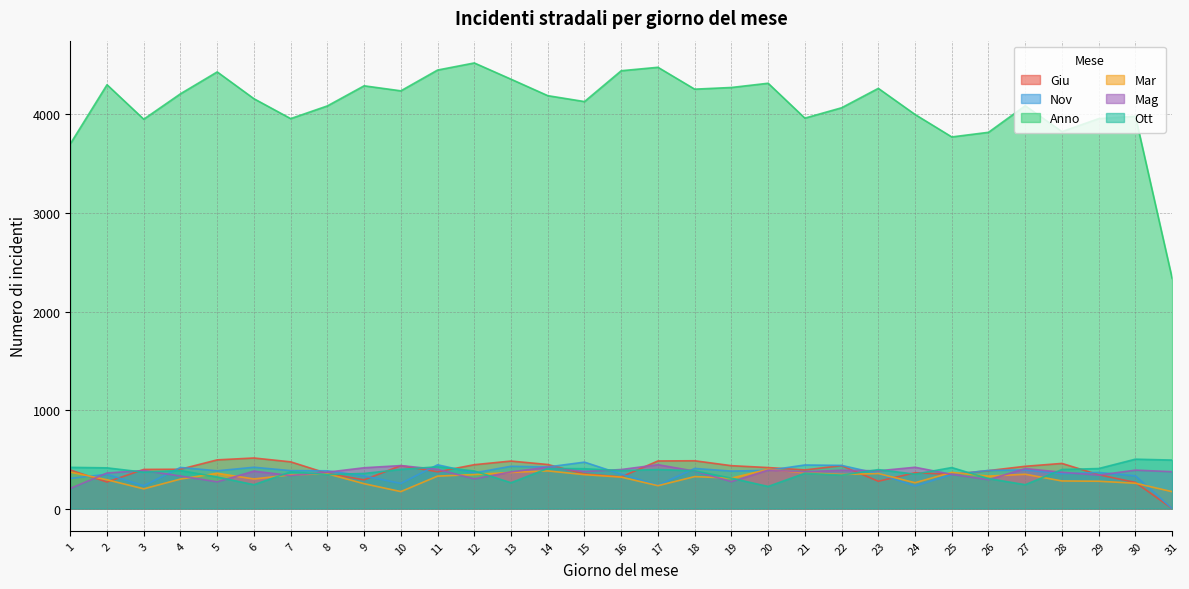

Reading left to right, list all the values displayed in this chart.

Giu: 1=391	2=269	3=397	4=399	5=494	6=513	7=474	8=356	9=291	10=436	11=373	12=445	13=482	14=447	15=351	16=321	17=483	18=485	19=435	20=416	21=392	22=435	23=277	24=363	25=347	26=385	27=429	28=458	29=343	30=265	31=0
Nov: 1=306	2=348	3=231	4=417	5=383	6=419	7=385	8=383	9=331	10=255	11=444	12=362	13=429	14=422	15=471	16=349	17=236	18=407	19=380	20=388	21=442	22=438	23=354	24=229	25=345	26=387	27=392	28=353	29=366	30=332	31=0
Anno: 1=3702	2=4302	3=3952	4=4210	5=4432	6=4160	7=3958	8=4087	9=4291	10=4240	11=4451	12=4523	13=4358	14=4191	15=4131	16=4444	17=4479	18=4257	19=4274	20=4317	21=3963	22=4068	23=4265	24=4000	25=3772	26=3819	27=4089	28=3826	29=3958	30=3982	31=2336
Mar: 1=370	2=292	3=200	4=299	5=358	6=300	7=342	8=353	9=252	10=172	11=329	12=345	13=367	14=382	15=344	16=319	17=232	18=324	19=309	20=398	21=362	22=346	23=355	24=262	25=367	26=329	27=348	28=280	29=277	30=257	31=171
Mag: 1=204	2=361	3=386	4=330	5=271	6=380	7=335	8=369	9=414	10=436	11=398	12=301	13=372	14=420	15=376	16=396	17=445	18=380	19=273	20=390	21=373	22=389	23=383	24=419	25=347	26=293	27=406	28=368	29=339	30=390	31=374
Ott: 1=418	2=413	3=369	4=386	5=320	6=242	7=372	8=345	9=356	10=397	11=424	12=381	13=262	14=407	15=404	16=385	17=396	18=383	19=308	20=224	21=358	22=339	23=395	24=349	25=416	26=304	27=242	28=396	29=406	30=501	31=492